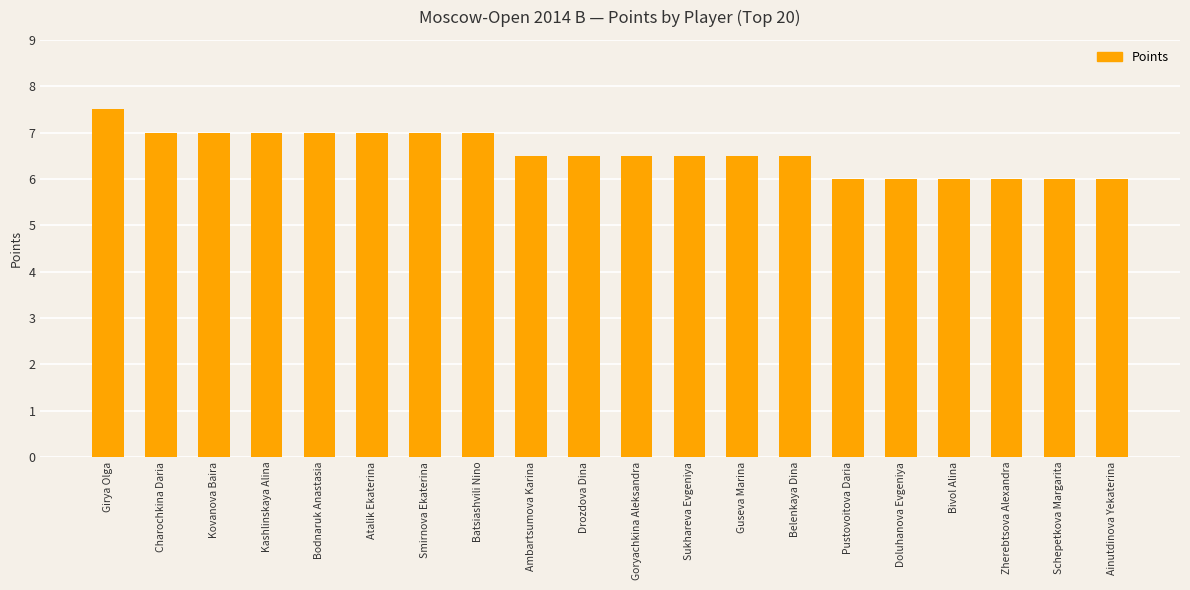

Which has a higher value, Drozdova Dina or Zherebtsova Alexandra?

Drozdova Dina